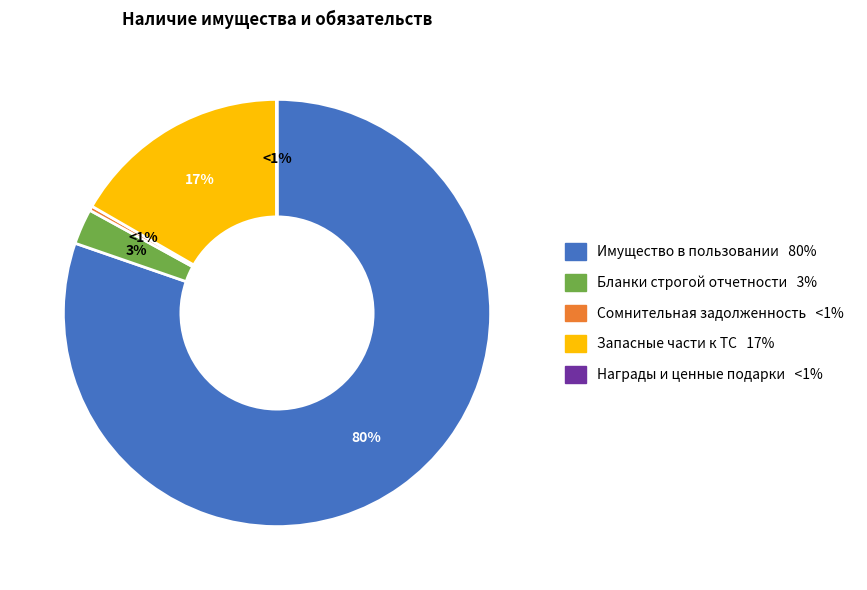

What is the smallest slice in the pie chart?

Награды, призы, кубки и ценные подарки